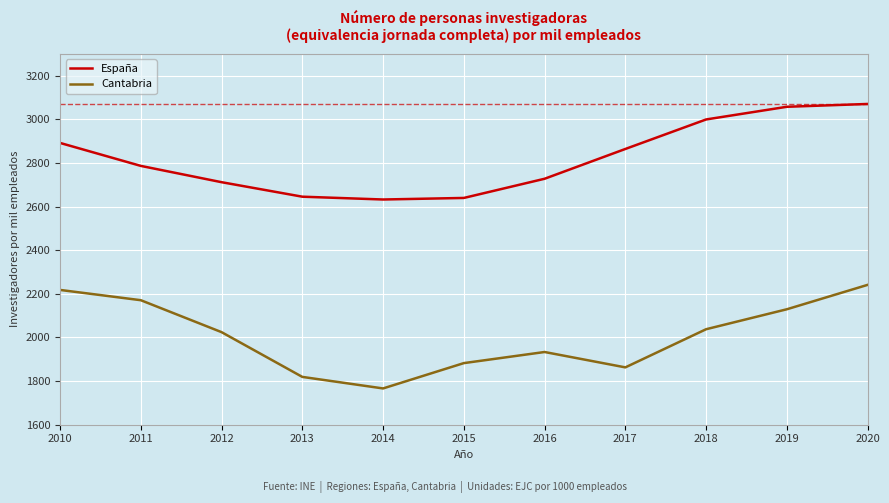

How many lines are shown in the chart?

2